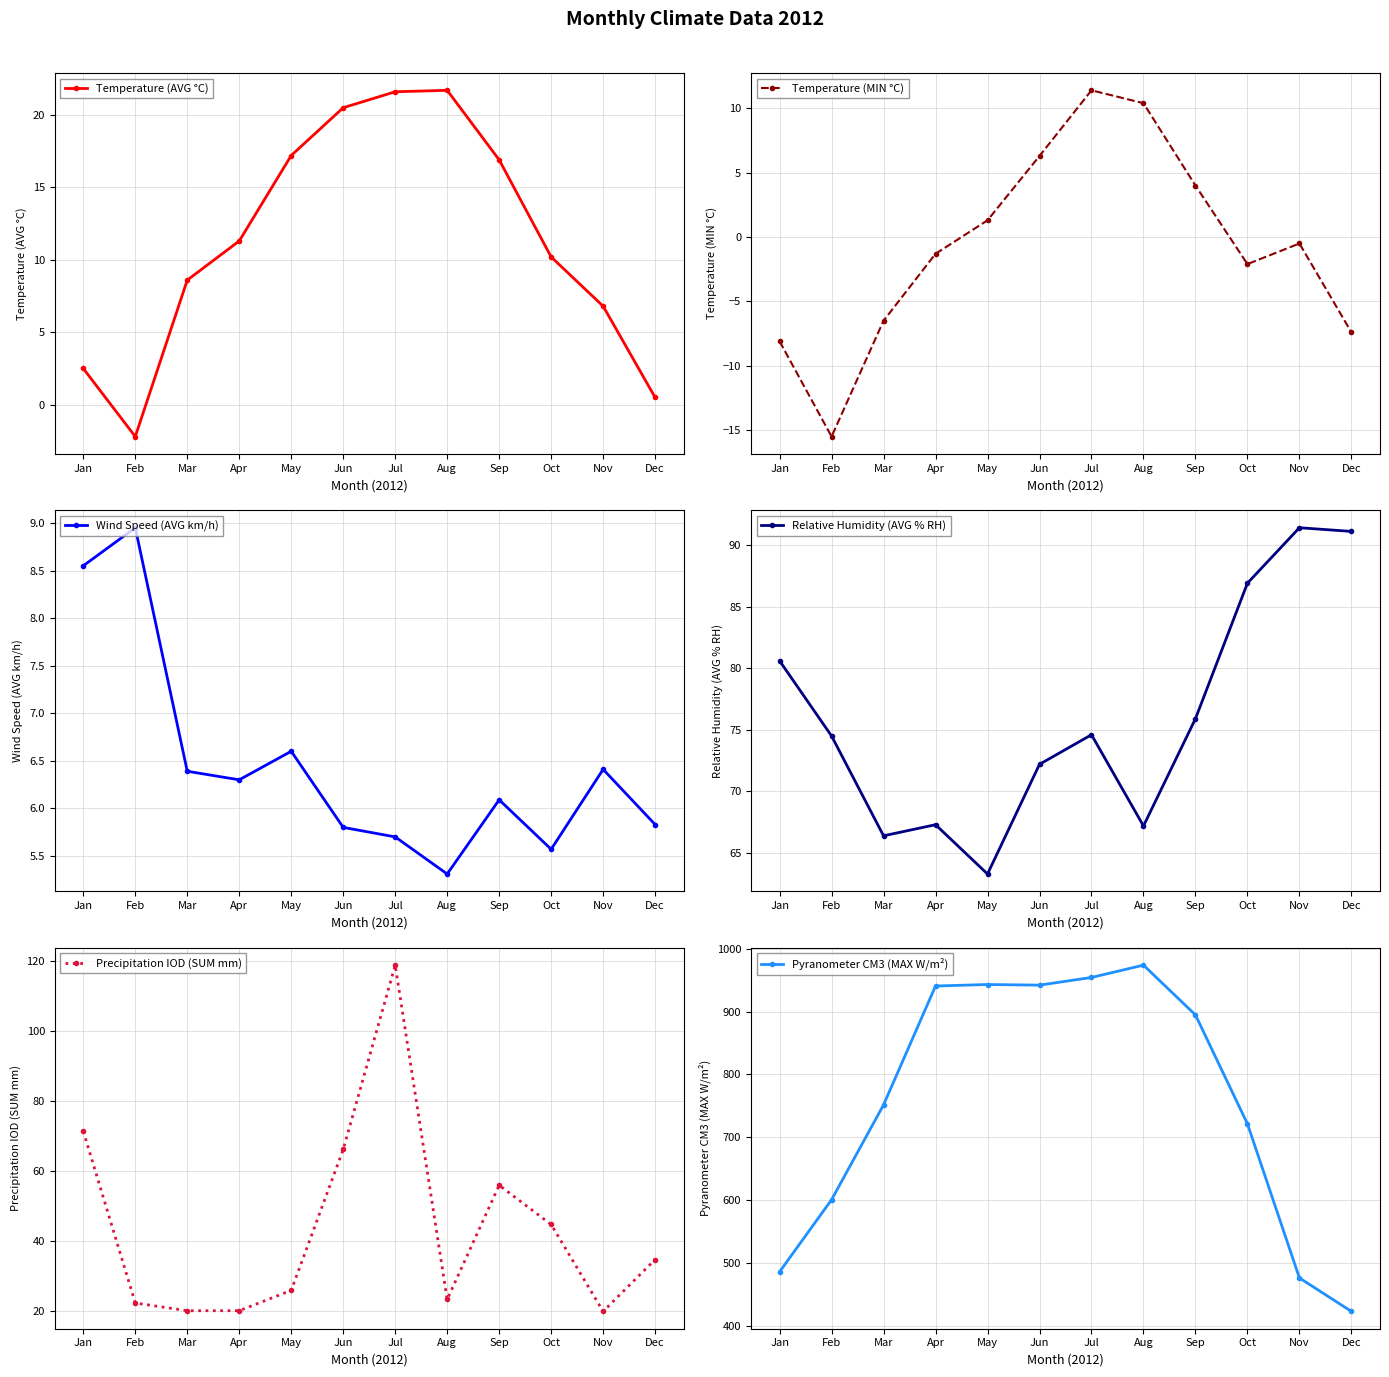

Count the number of data series in this chart.

6